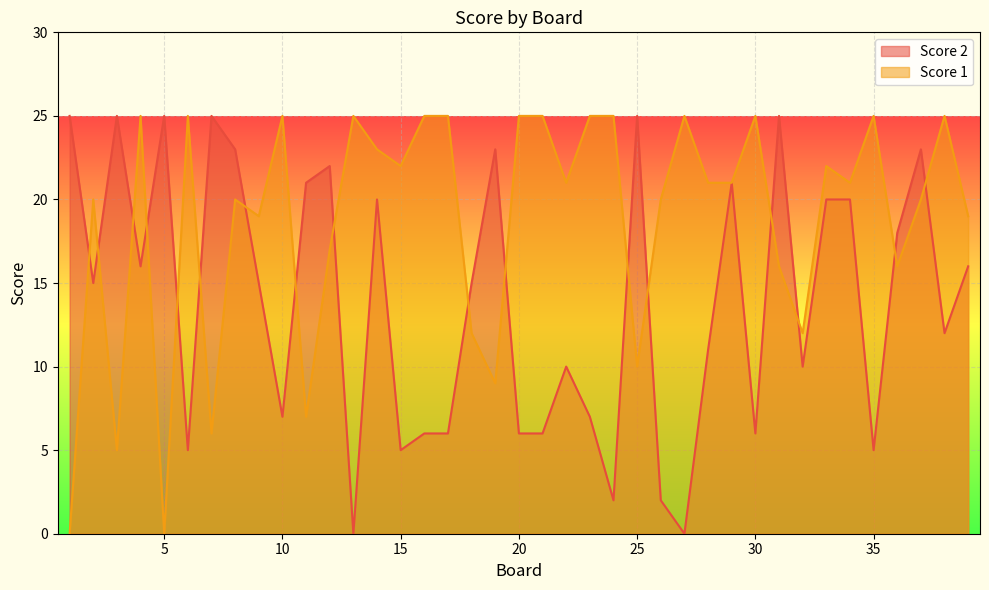

True or false: Score 1 and Score 2 intersect in this chart.

True